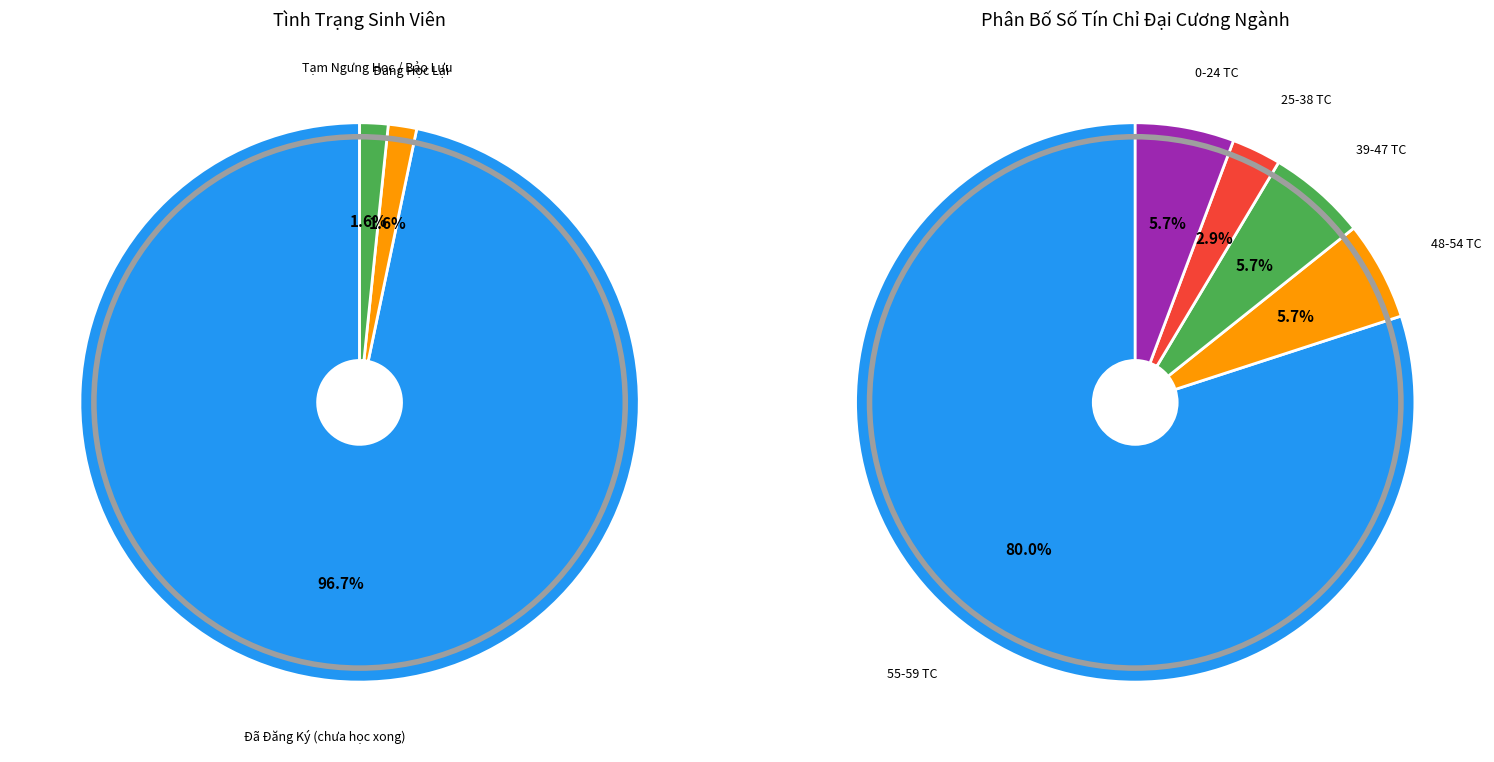

How many segments does this pie chart have?

3